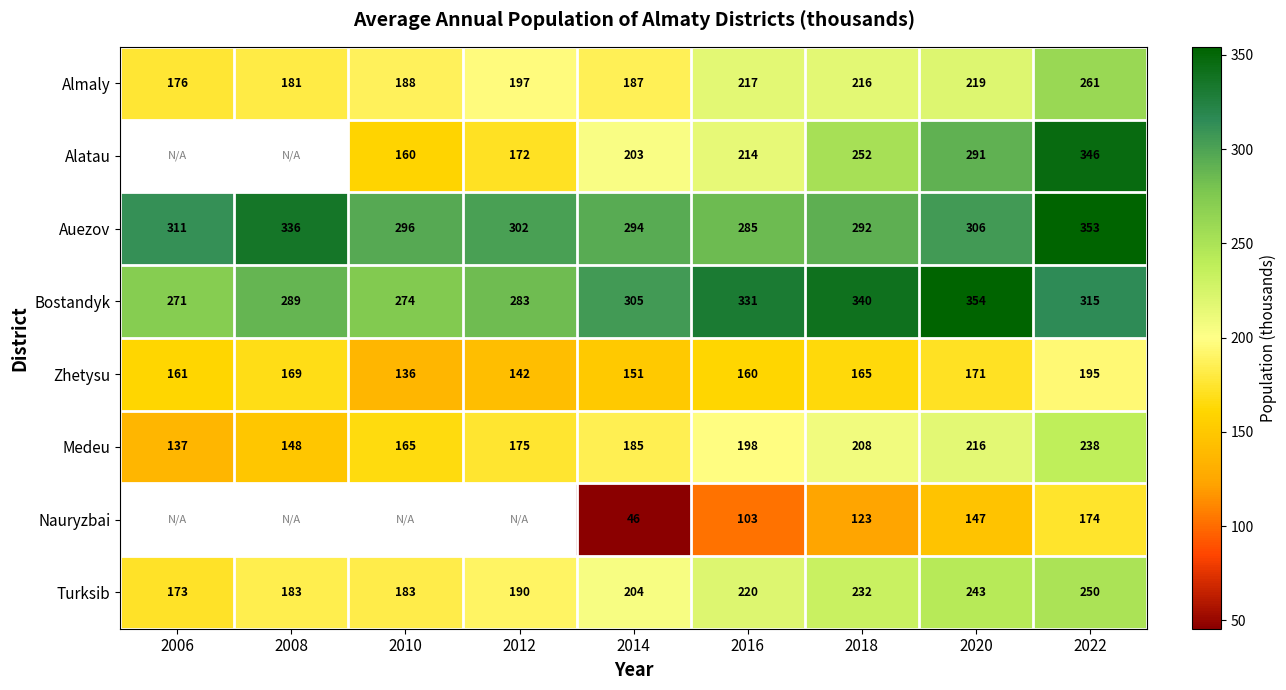

At which category is the sum across all series the highest?

2022